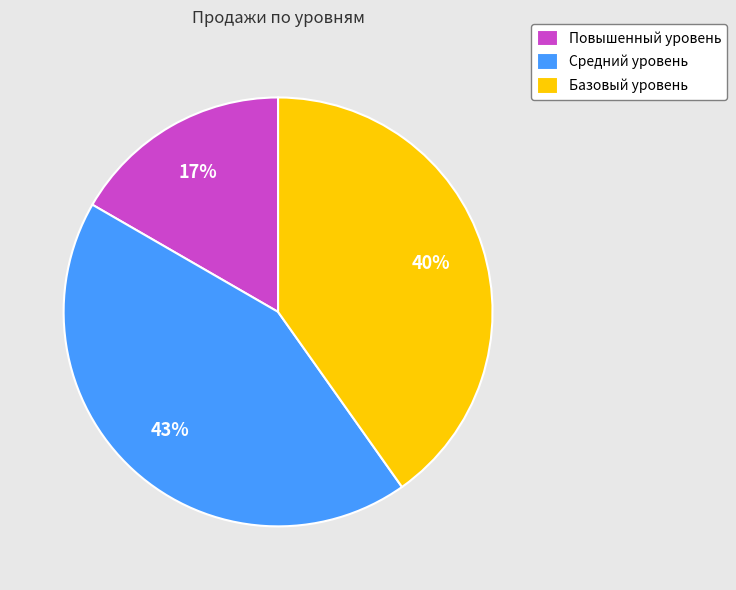

Rank the categories by value from lowest to highest.

Повышенный уровень, Базовый уровень, Средний уровень